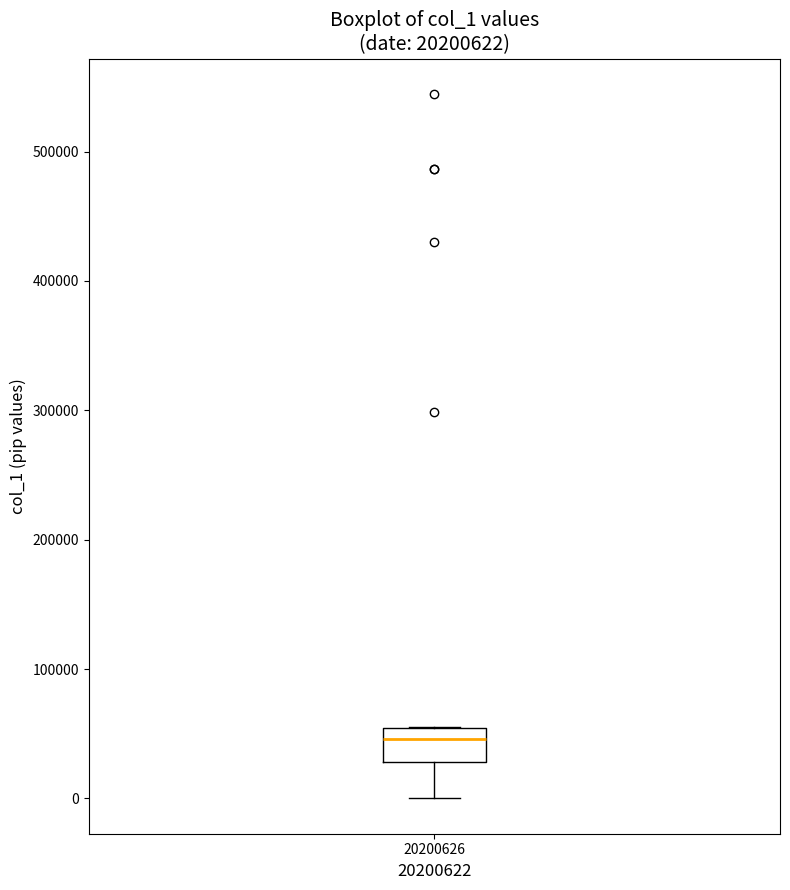

Read this box plot against the y-axis: the position of the median line, the range covered by the box, and the ends of both whiskers. The values are not printed on the chart, so give them approximately, as read against the axis.

median 50000 (just below the box's upper edge), box 30000 to 50000, whiskers 0 to 60000